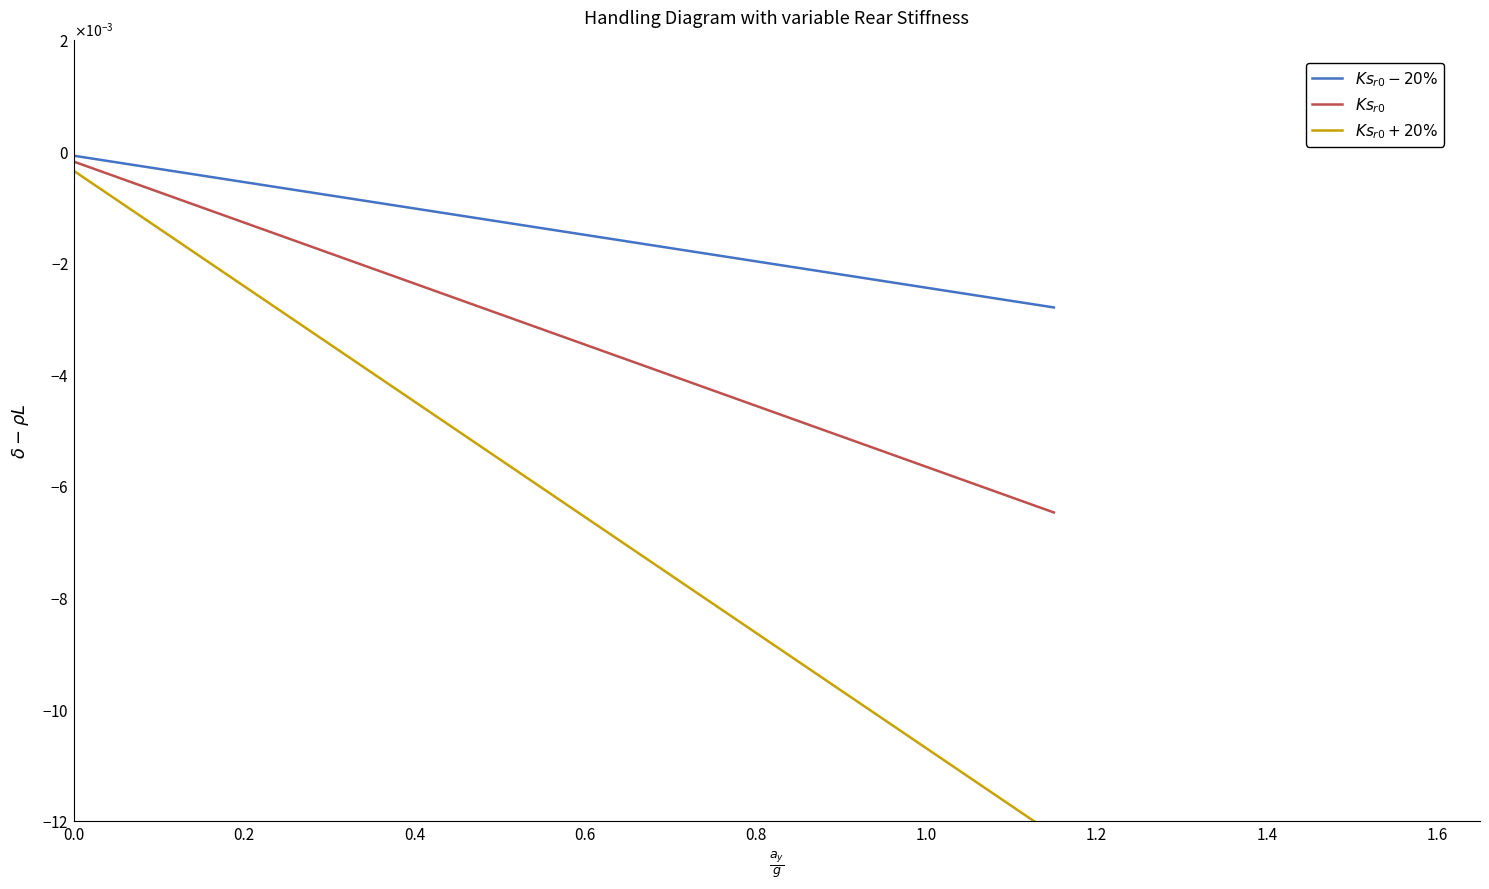

What is the sum of all $Ks_{r0}$ values?

-0.1